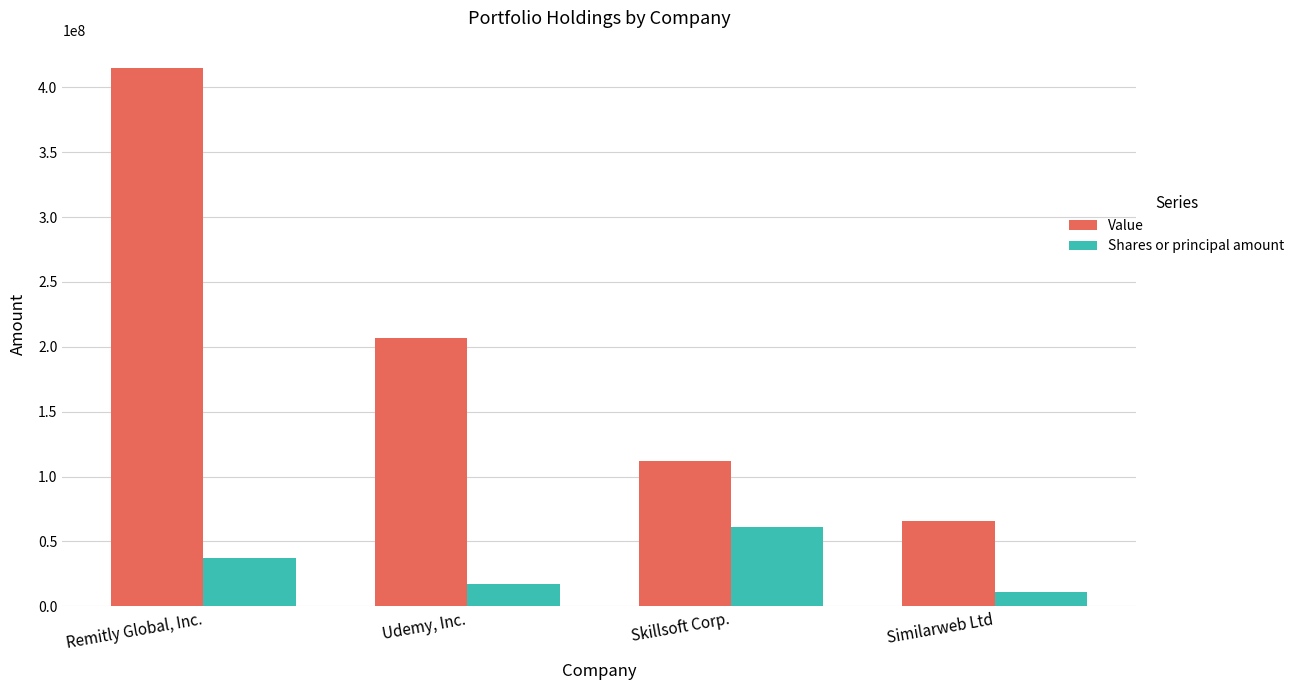

Is it true that Shares or principal amount equals 106246868 at Skillsoft Corp.?

False